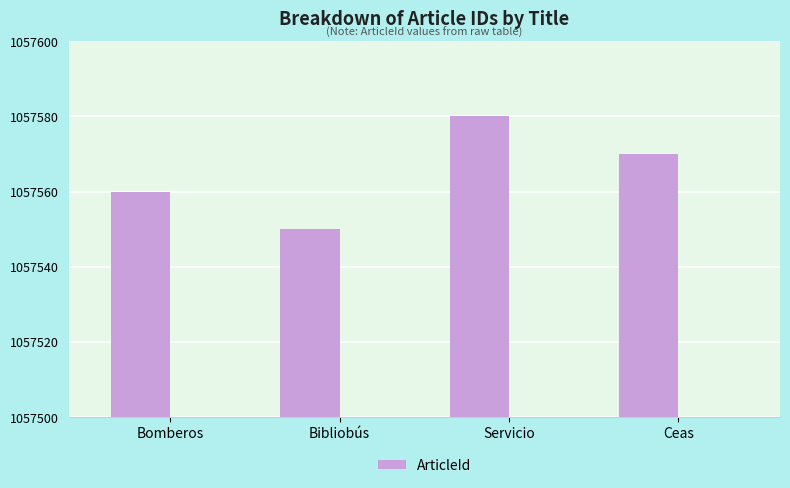

The value at Ceas is 1798982. True or false?

False